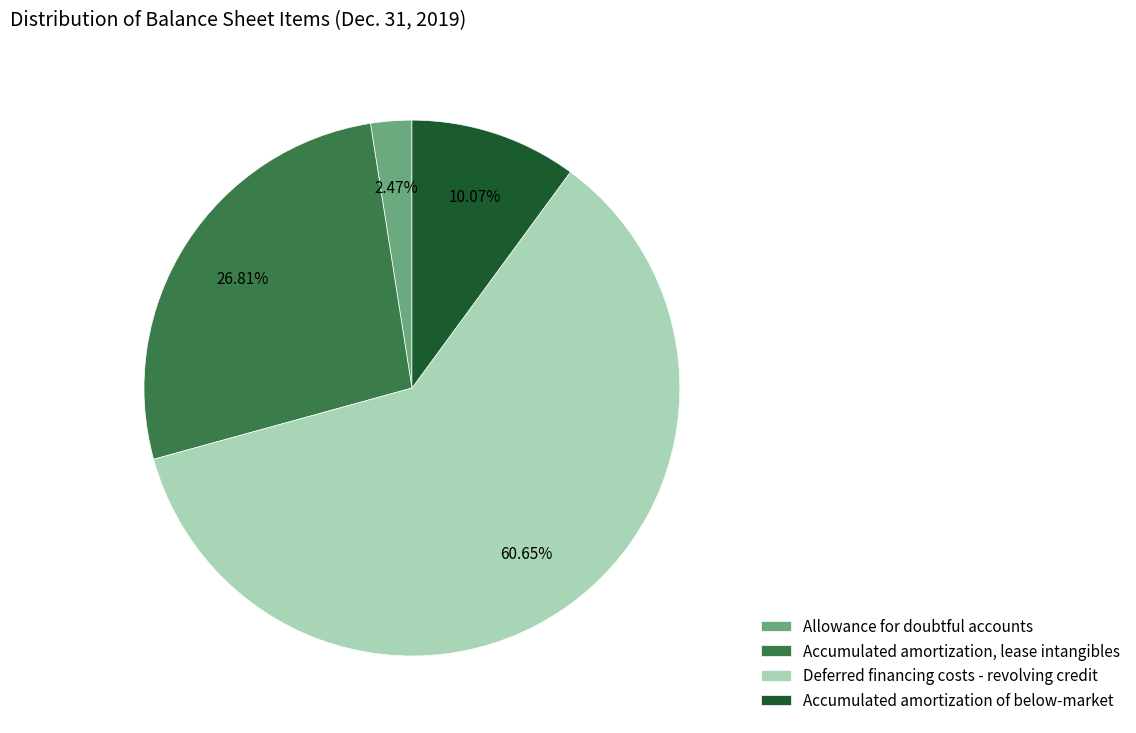

How many slices are in this pie chart?

4